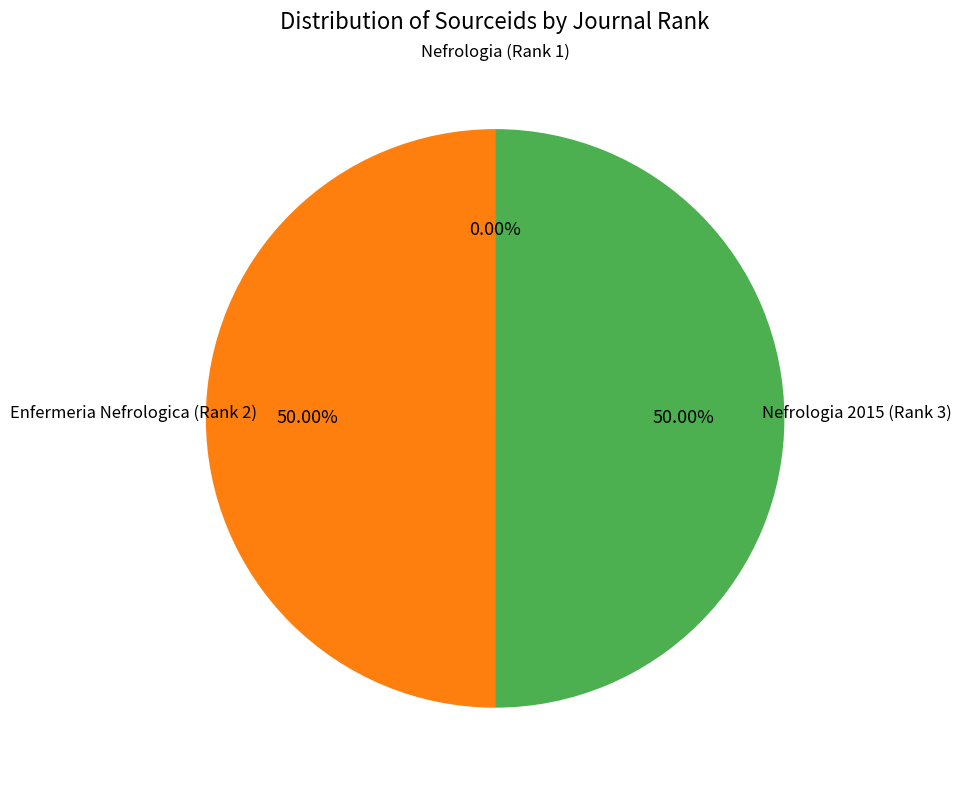

Count the number of slices in the pie.

3